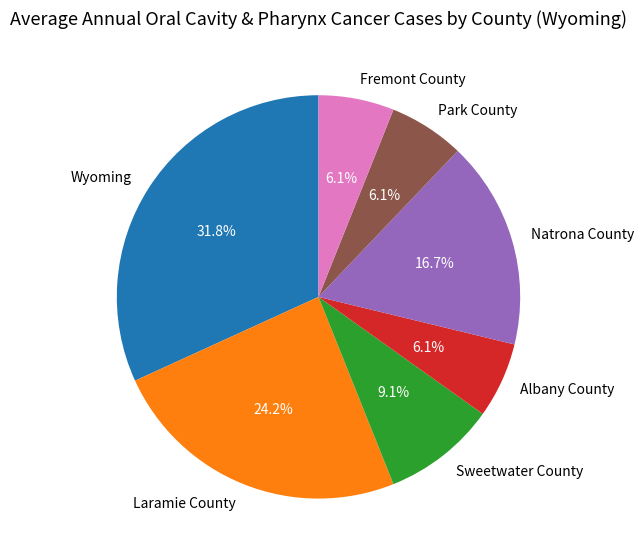

Is the sum of Sweetwater County and Fremont County greater than half?

No